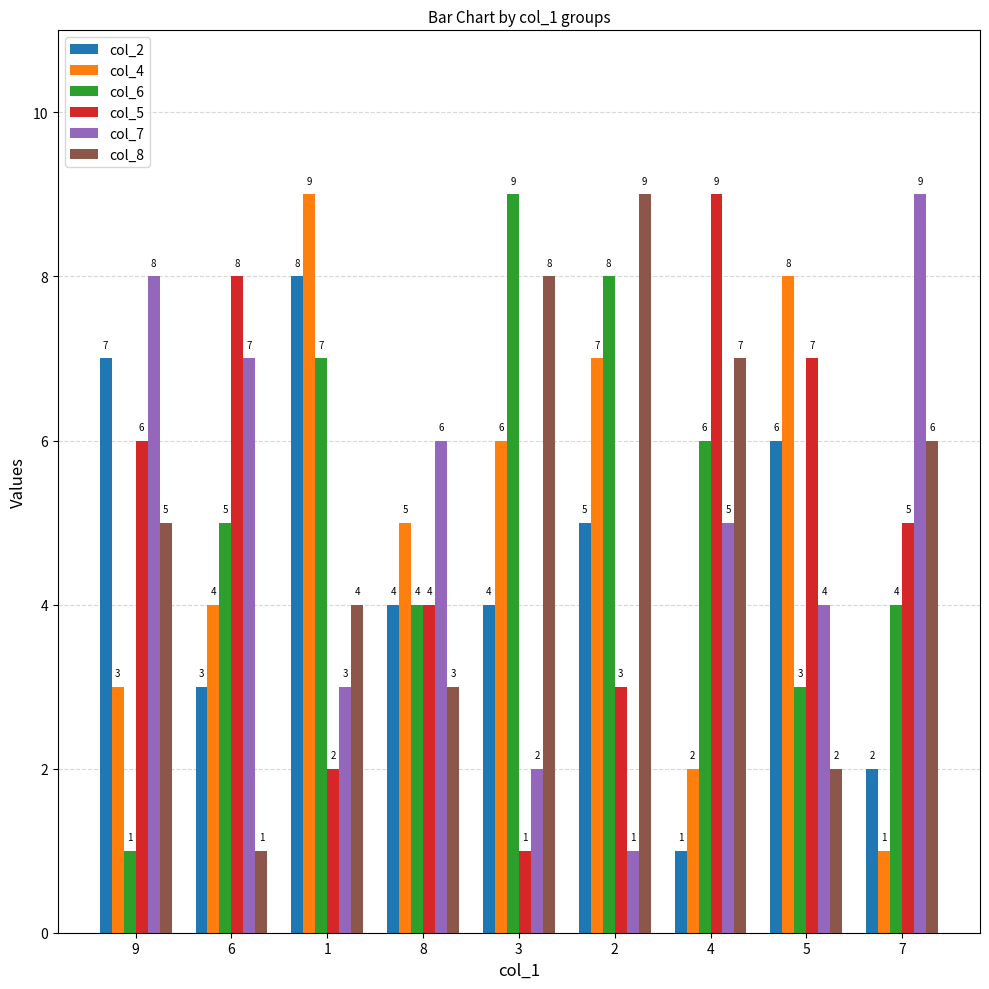

The value of col_4 at 5 is 2. True or false?

False